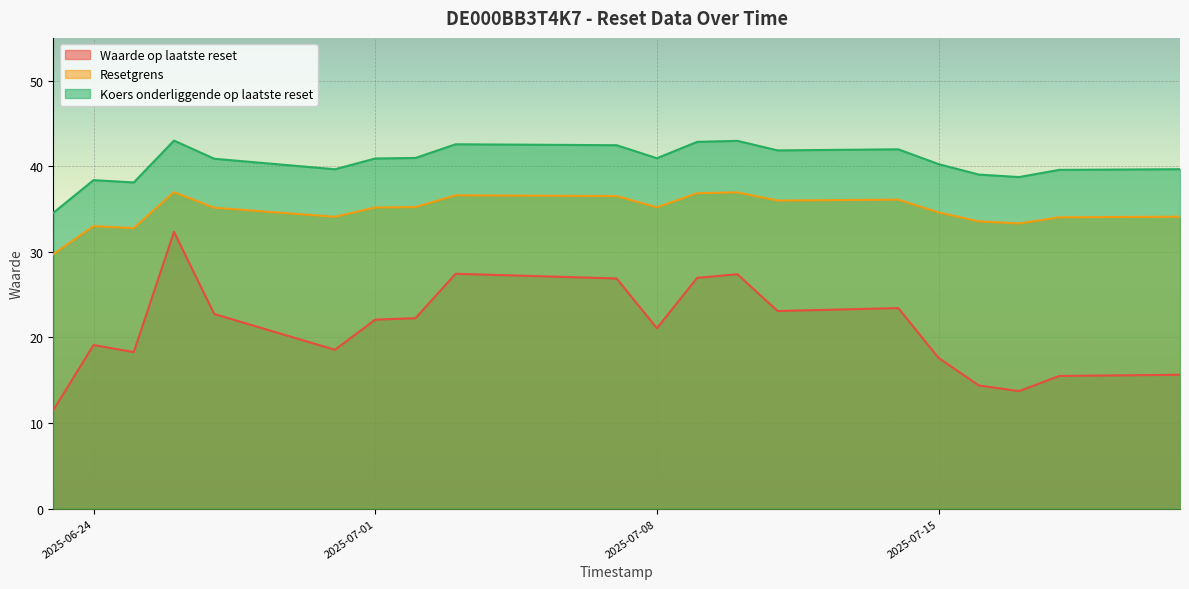

The value of Resetgrens at 2025-07-18 is 55.2. True or false?

False